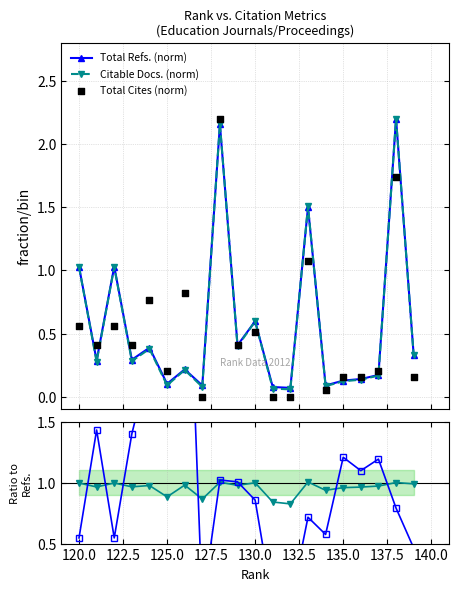

Which series has the largest Y range (max minus min)?

Cites/Refs ratio